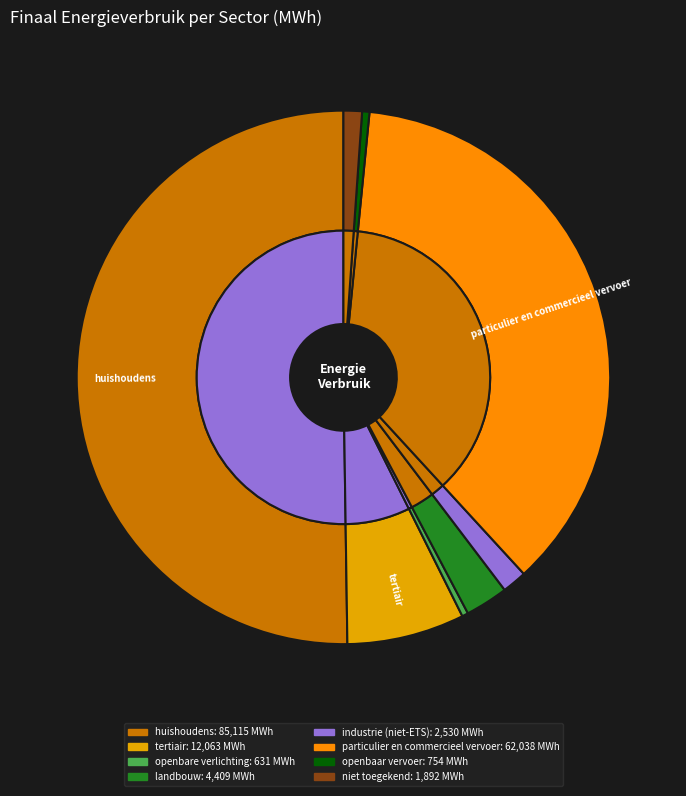

What is the ratio of the value at openbare verlichting to the value at industrie (niet-ETS)?

0.2